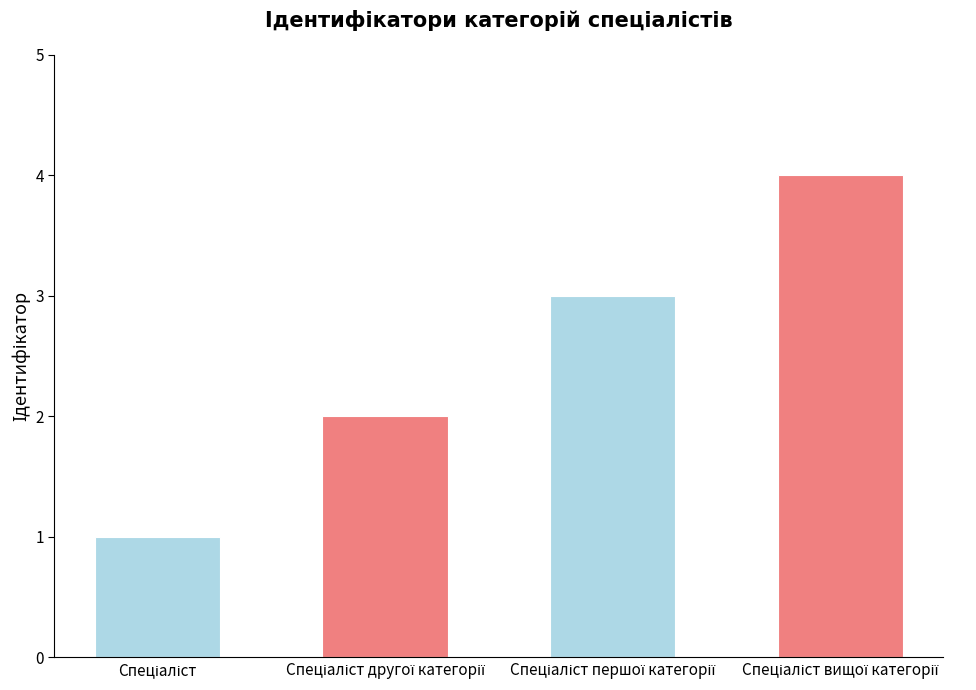

What is the greatest value displayed?

4